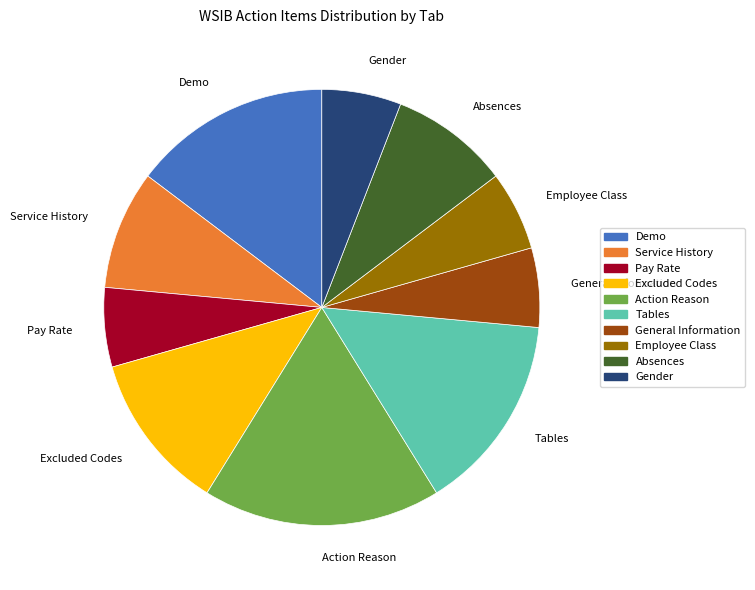

True or false: Tables accounts for 25% of the total.

False